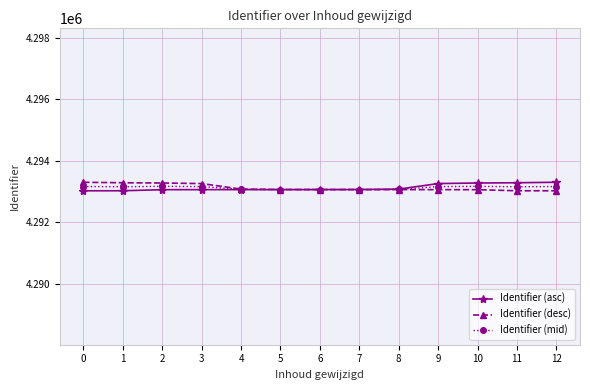

What is the total value across all series at 8?

12879207.0